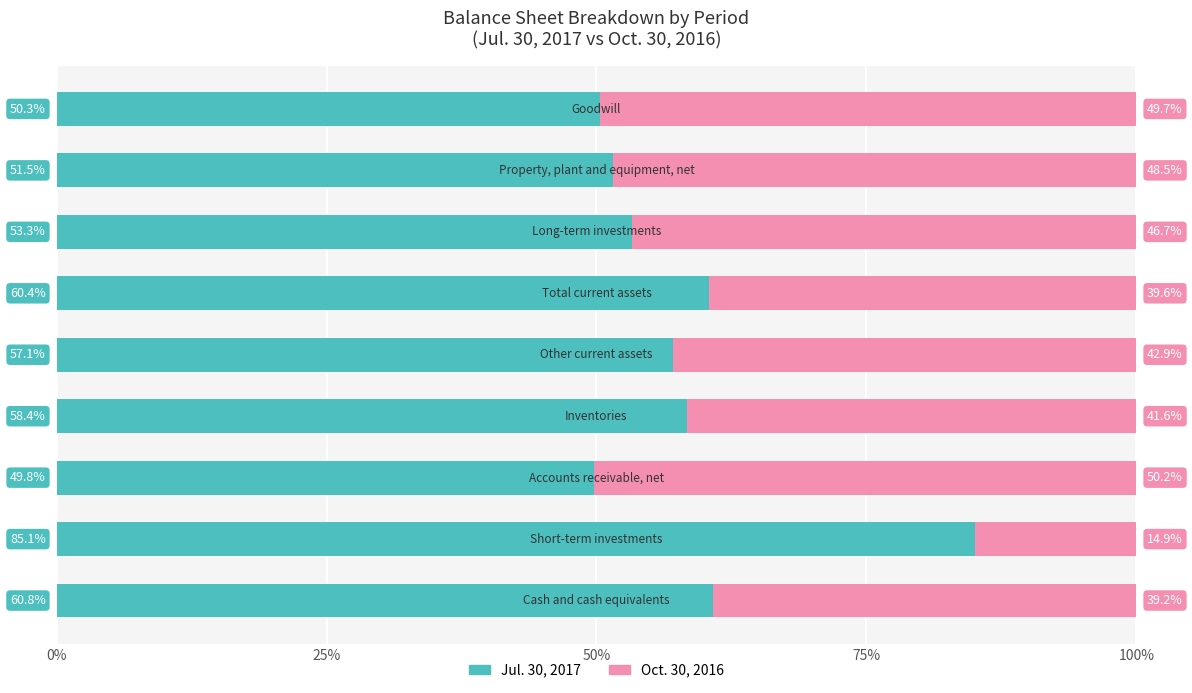

What is the highest value of the Jul. 30, 2017 series?

85.1